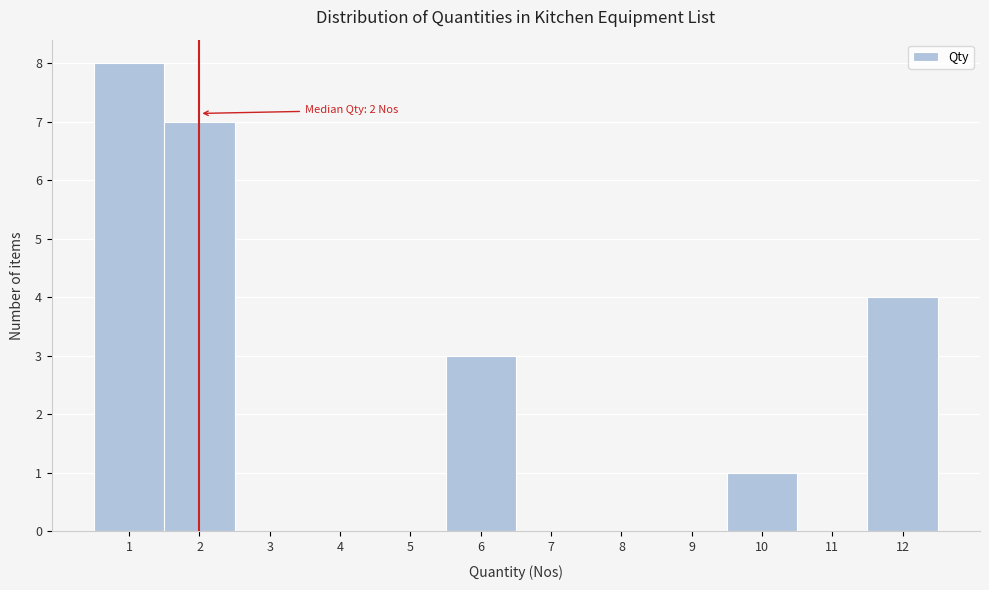

Over which range of the x-axis is the bar tallest?

0.5 to 1.5